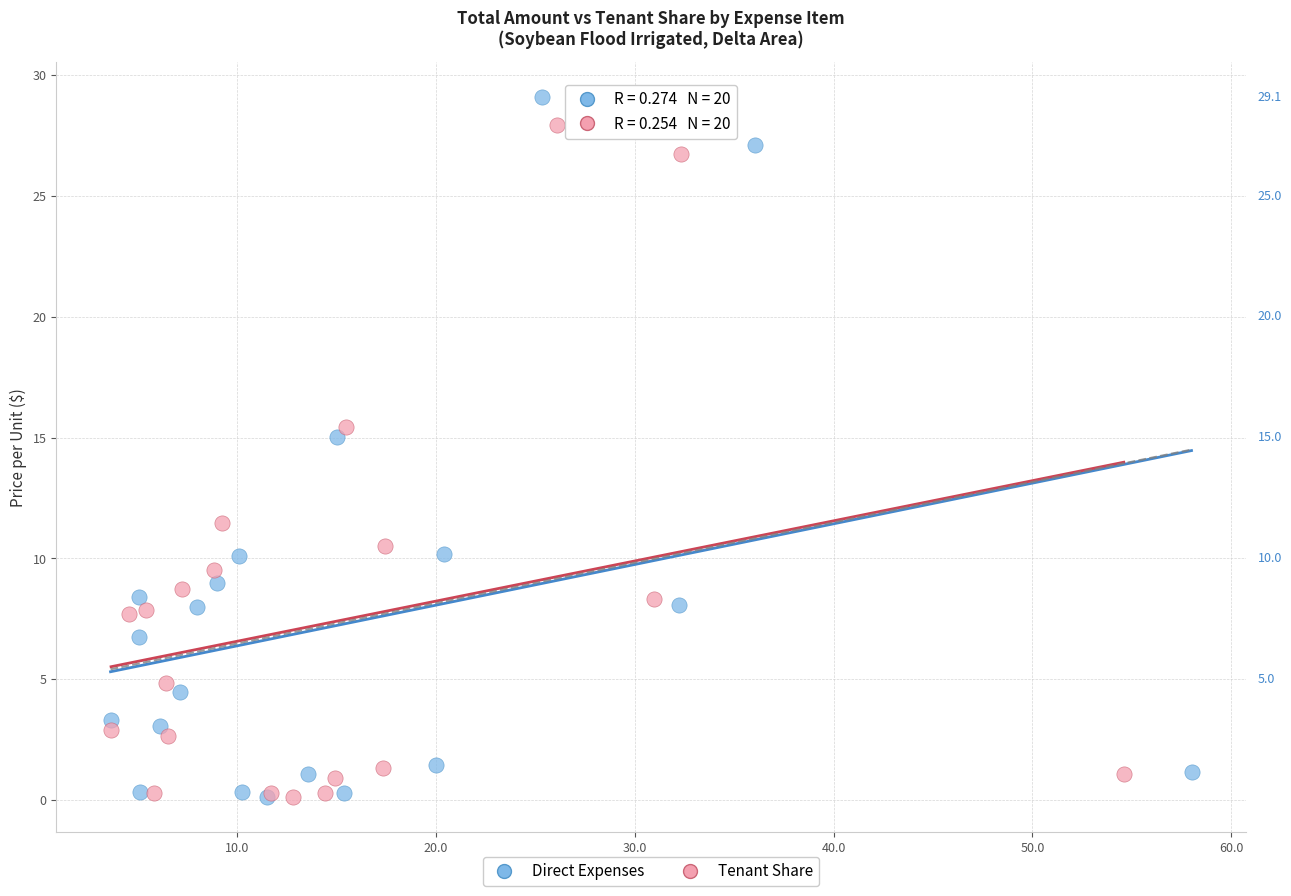

What are all the series names shown in the legend?

Direct Expenses, Tenant Share